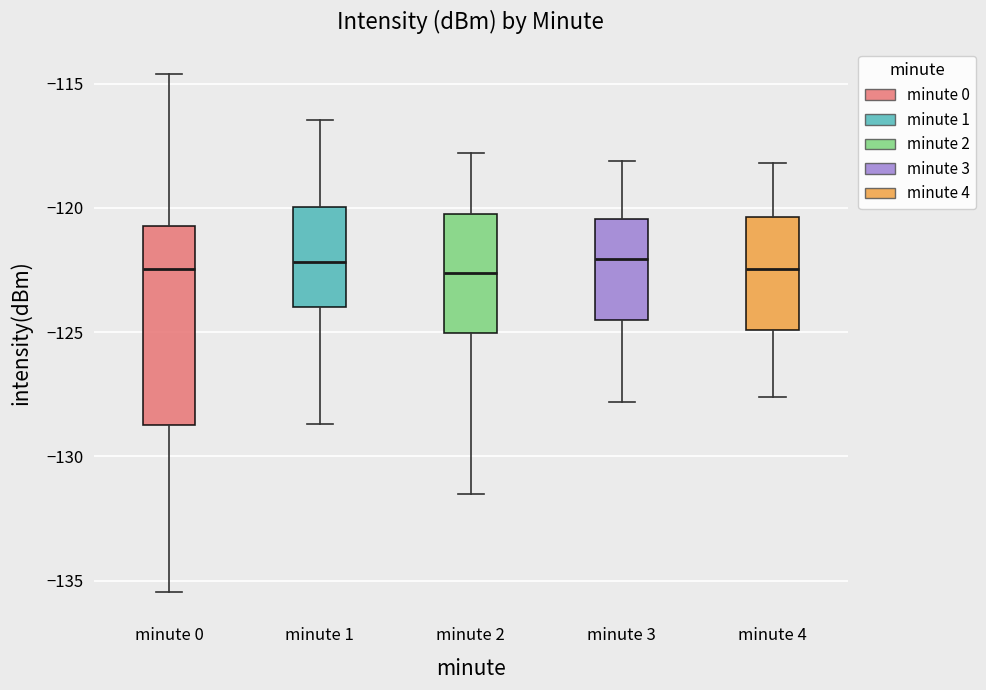

Reading left to right, transcribe this box plot: for each box, give where its median line is, the range the box spans, and where its two whiskers end, as read against the y-axis. The values are not printed on the chart, so give them approximately, as read against the axis.

minute 0: median -122.5, box -128.5 to -120.5, whiskers -135.5 to -114.5
minute 1: median -122.0, box -124.0 to -120.0, whiskers -128.5 to -116.5
minute 2: median -122.5, box -125.0 to -120.0, whiskers -131.5 to -118.0
minute 3: median -122.0, box -124.5 to -120.5, whiskers -128.0 to -118.0
minute 4: median -122.5, box -125.0 to -120.5, whiskers -127.5 to -118.0